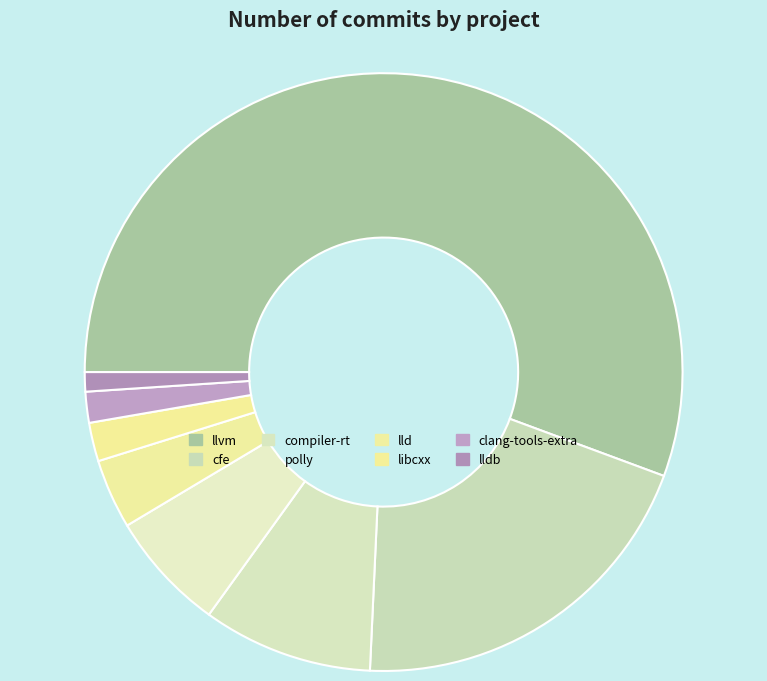

Which category accounts for the majority?

llvm